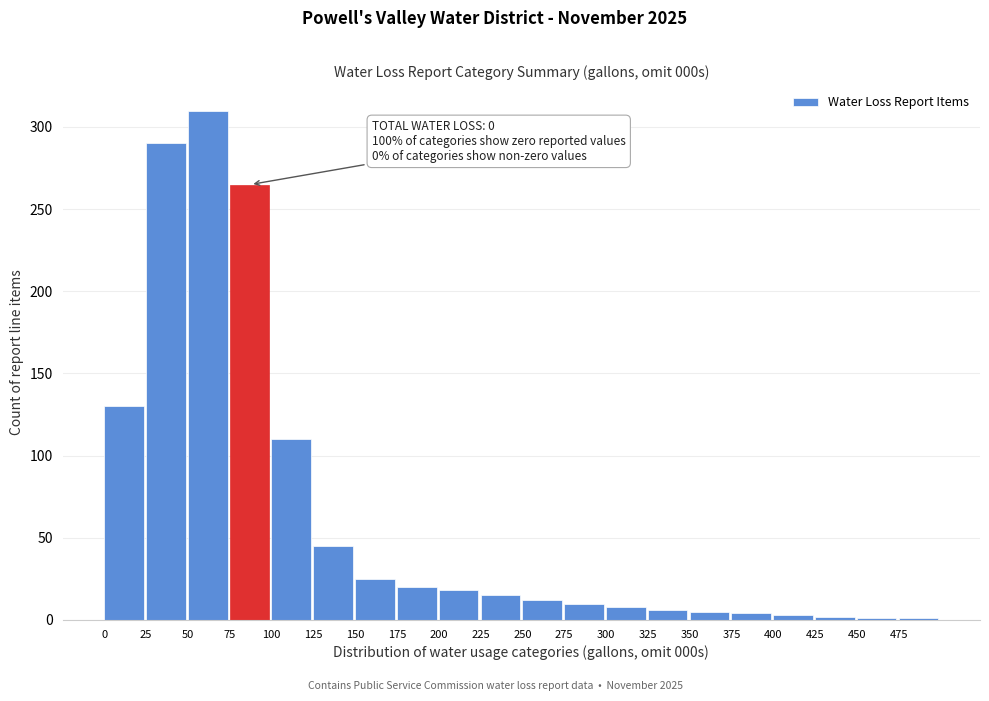

What is the greatest value displayed?

310